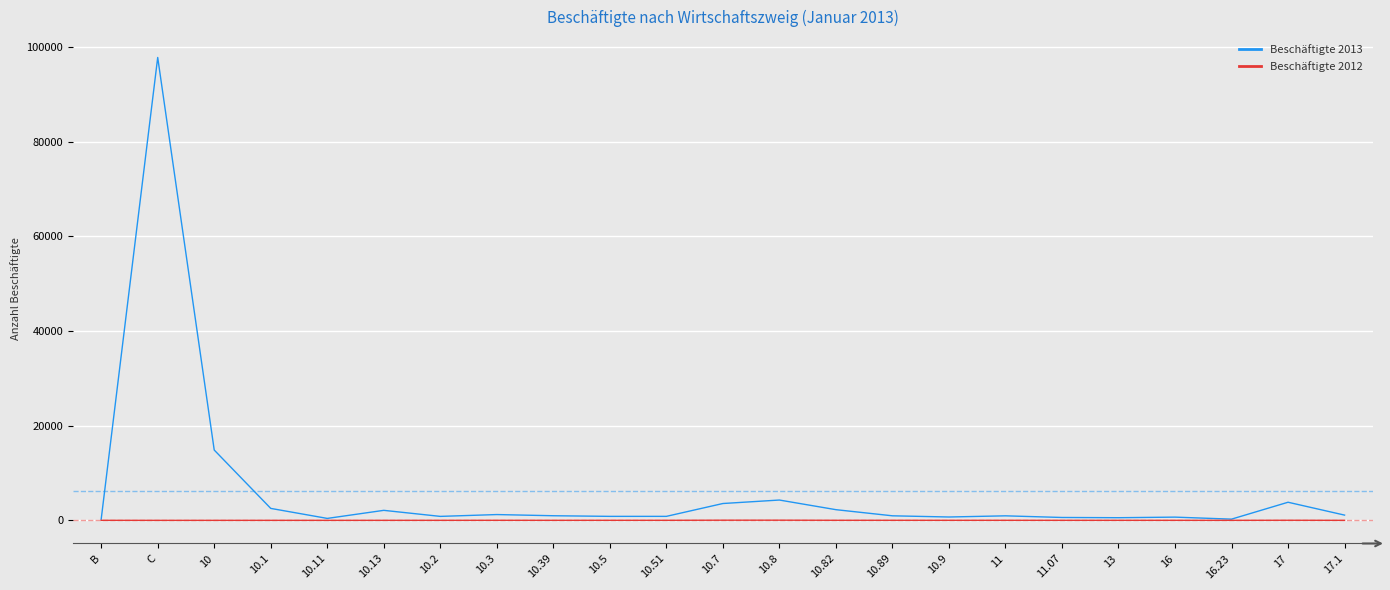

What is the total value across all series at 10.89?

975